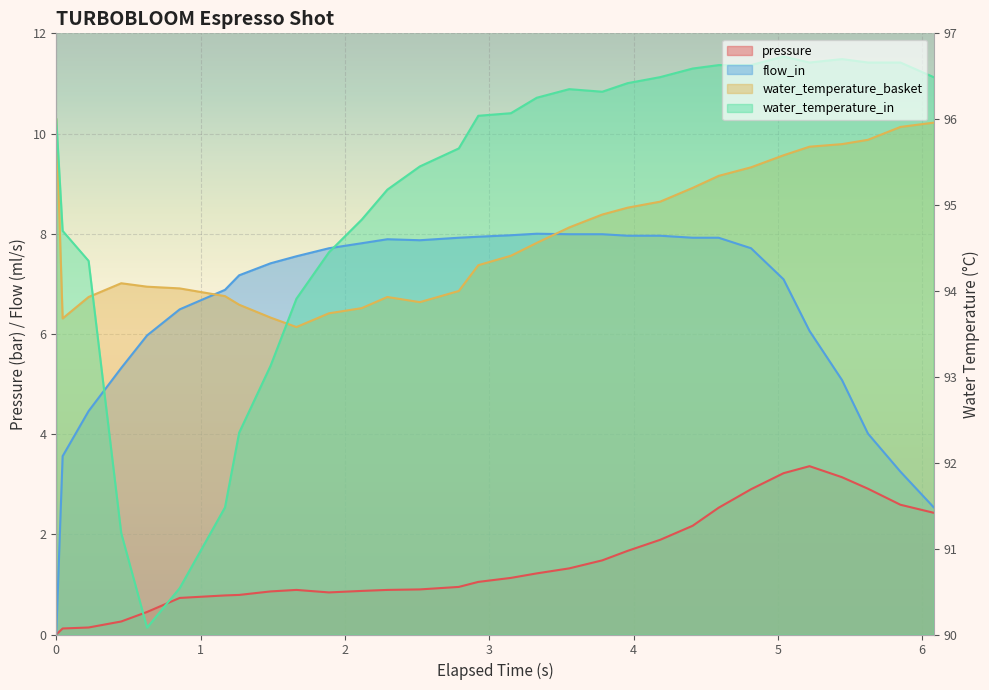

List the series in order of their peak value, lowest first.

pressure, flow_in, water_temperature_basket, water_temperature_in